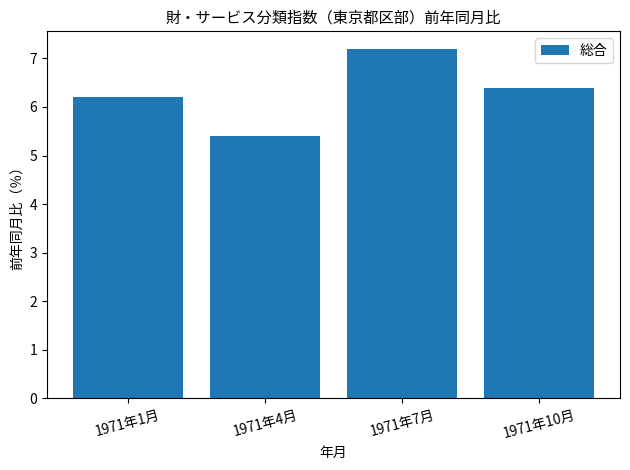

At which label is the value closest to 6?

1971年1月